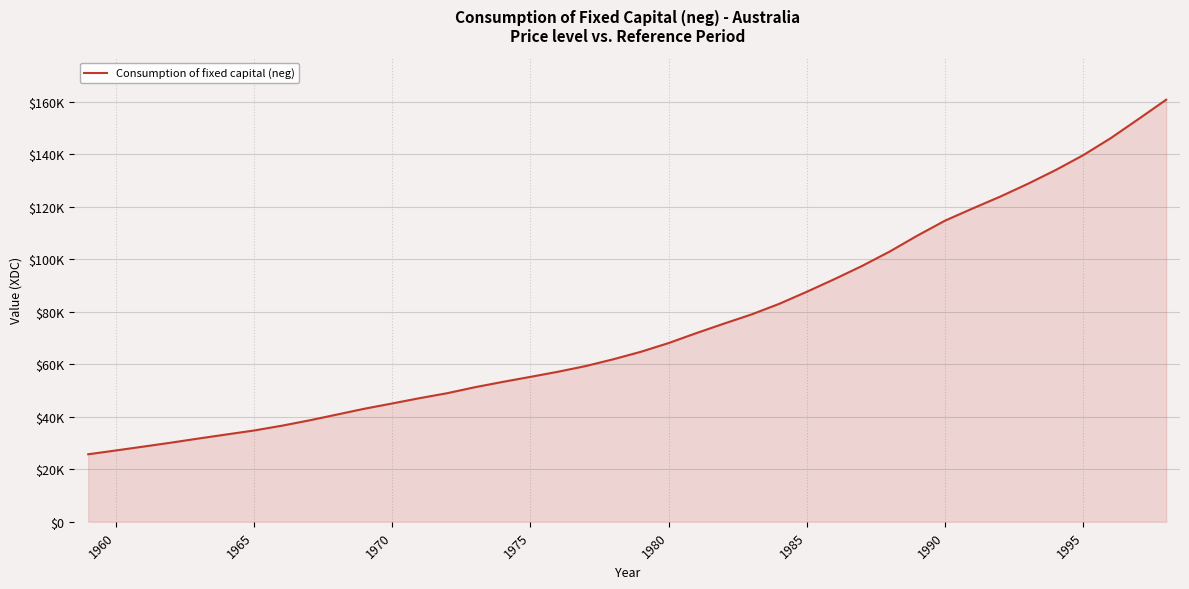

Reading right to left, list all the values displayed in this chart.

160693	153348	146104	139594	133908	128701	123823	119310	114658	108971	102909	97428	92399	87588	82988	78957	75449	71840	68063	64748	61892	59303	57141	55187	53275	51263	48993	47100	45062	43069	40838	38620	36579	34772	33254	31725	30146	28645	27165	25720